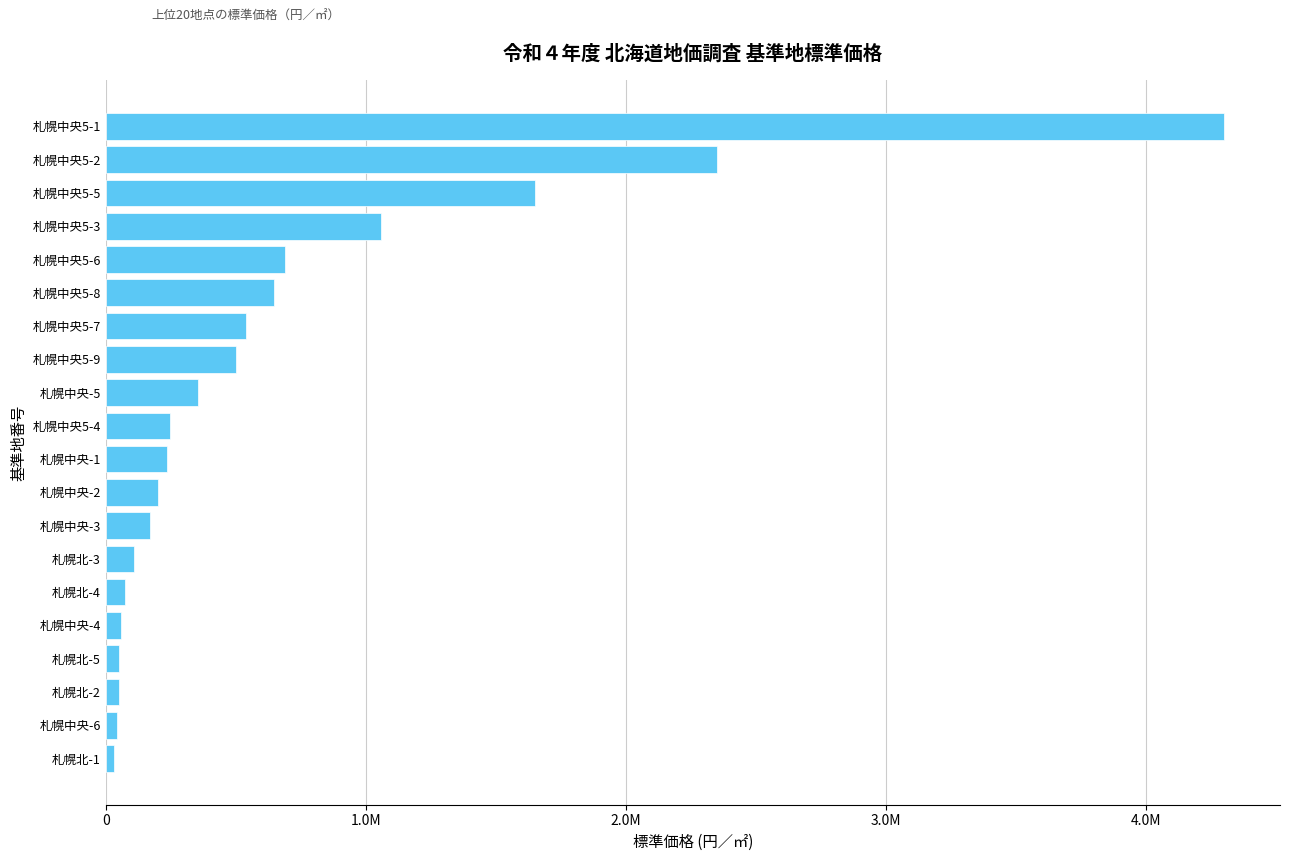

Are the bars horizontal?

Yes